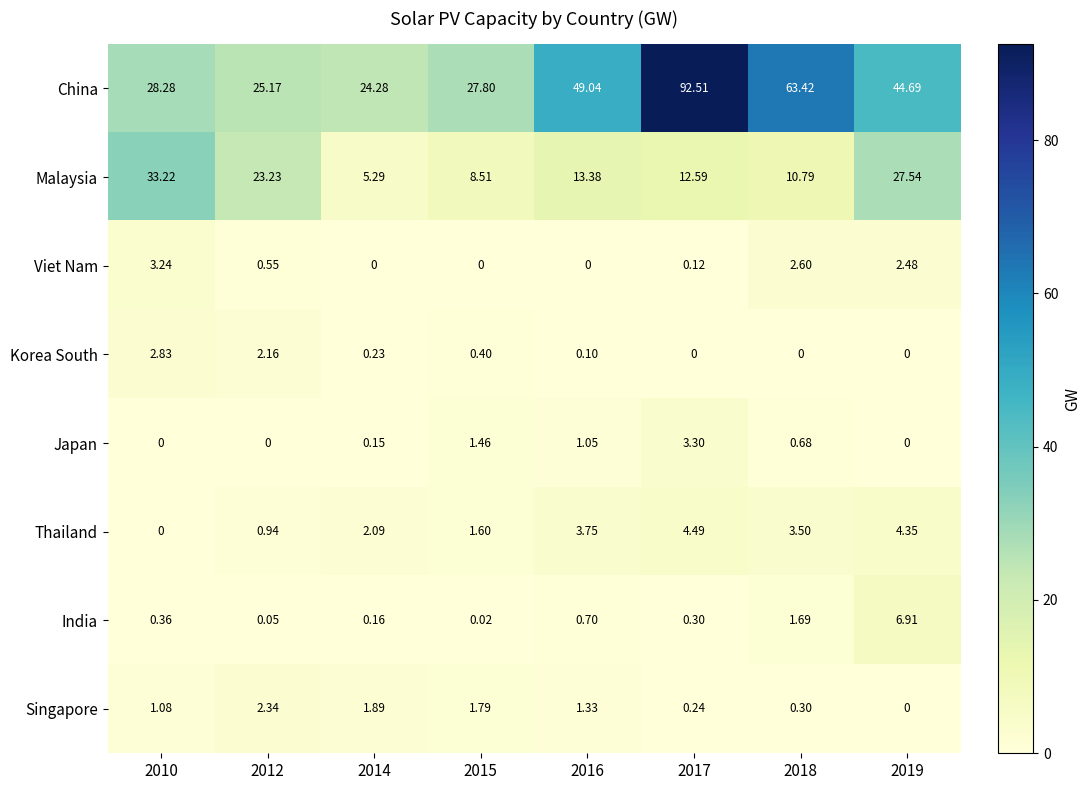

At 2014, list the series in order from largest to smallest.

China, Malaysia, Thailand, Singapore, Korea South, India, Japan, Viet Nam